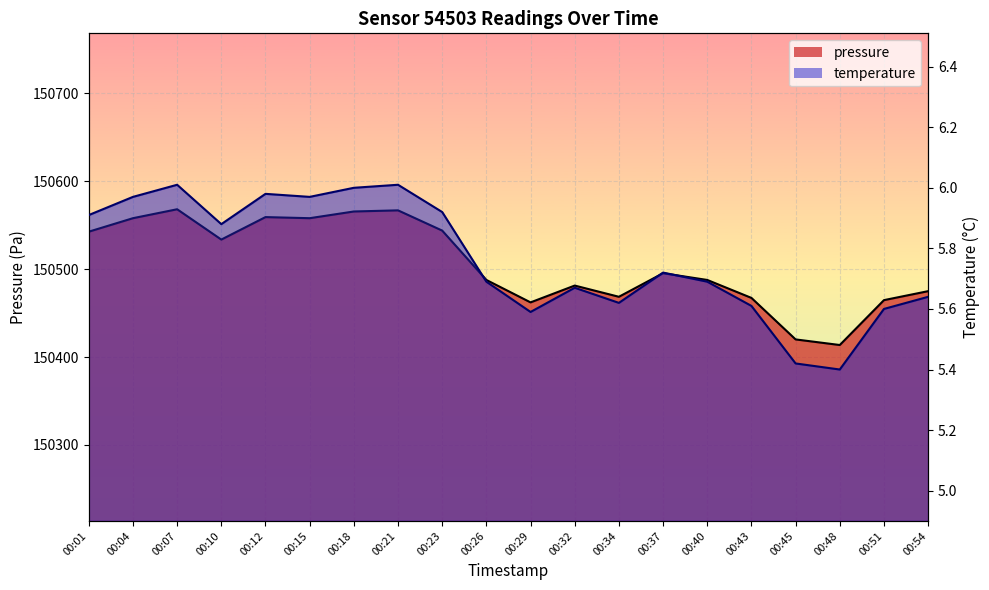

Reading left to right, list all the values displayed in this chart.

pressure_line: 00:01=150542.5	00:04=150557.8	00:07=150568.0	00:10=150533.5	00:12=150559.1	00:15=150557.8	00:18=150565.5	00:21=150566.8	00:23=150543.8	00:26=150487.6	00:29=150462.1	00:32=150481.2	00:34=150468.5	00:37=150495.3	00:40=150487.6	00:43=150467.2	00:45=150420.0	00:48=150413.7	00:51=150464.7	00:54=150474.9
temperature_line: 00:01=5.9	00:04=6.0	00:07=6.0	00:10=5.9	00:12=6.0	00:15=6.0	00:18=6.0	00:21=6.0	00:23=5.9	00:26=5.7	00:29=5.6	00:32=5.7	00:34=5.6	00:37=5.7	00:40=5.7	00:43=5.6	00:45=5.4	00:48=5.4	00:51=5.6	00:54=5.6